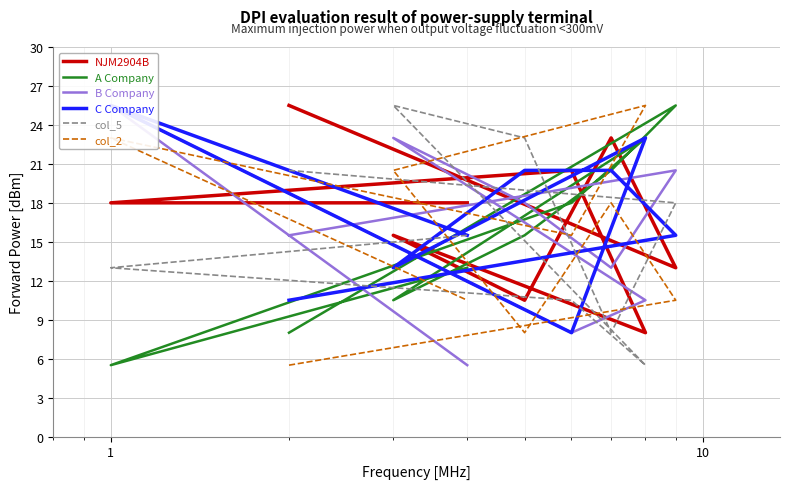

Reading right to left, transcribe all the data shown in this chart.

NJM2904B: 18.0	18.0	20.5	8.0	15.5	10.5	23.0	13.0	25.5
A Company: 13.0	5.5	18.0	23.0	10.5	15.5	20.5	25.5	8.0
B Company: 5.5	25.5	8.0	10.5	23.0	18.0	13.0	20.5	15.5
C Company: 15.5	25.5	8.0	23.0	13.0	20.5	20.5	15.5	10.5
col_5: 15.5	13.0	10.5	5.5	25.5	23.0	8.0	18.0	20.5
col_2: 10.5	23.0	15.5	25.5	20.5	8.0	18.0	10.5	5.5